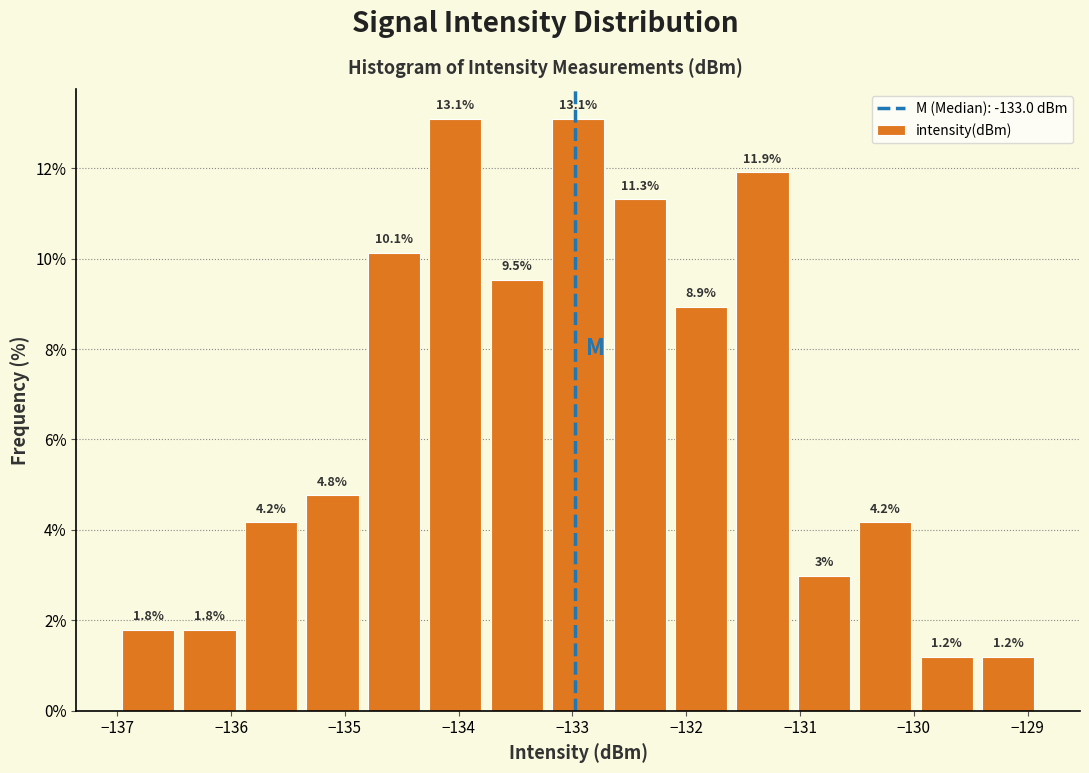

What is the height of the bar covering -134.84 to -134.30 on the x-axis? The bar edges are not printed on the chart, so give them approximately, as read against the axis.

10.1